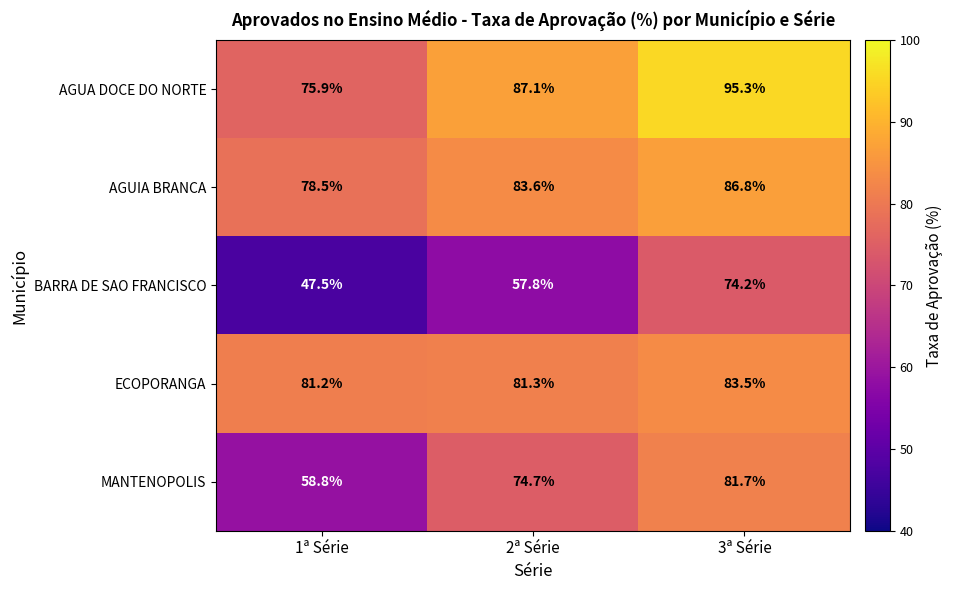

At which category does the chart reach its peak across all series?

3ª Série